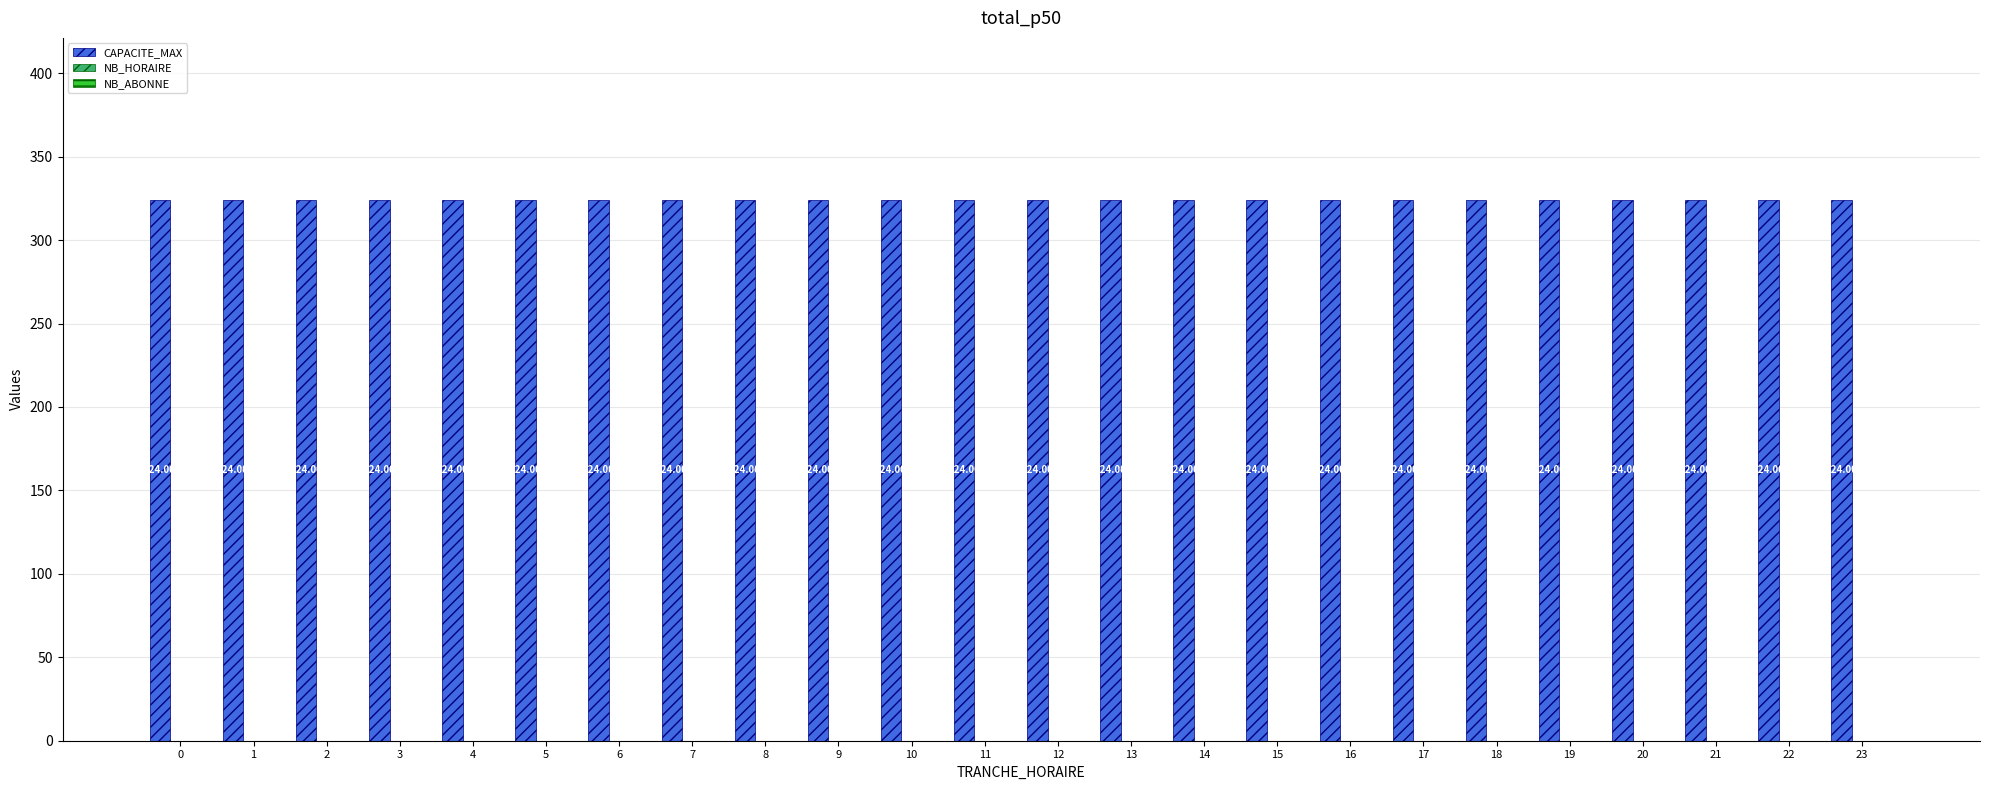

Rank the series at 19 from lowest to highest value.

NB_HORAIRE, NB_ABONNE, CAPACITE_MAX